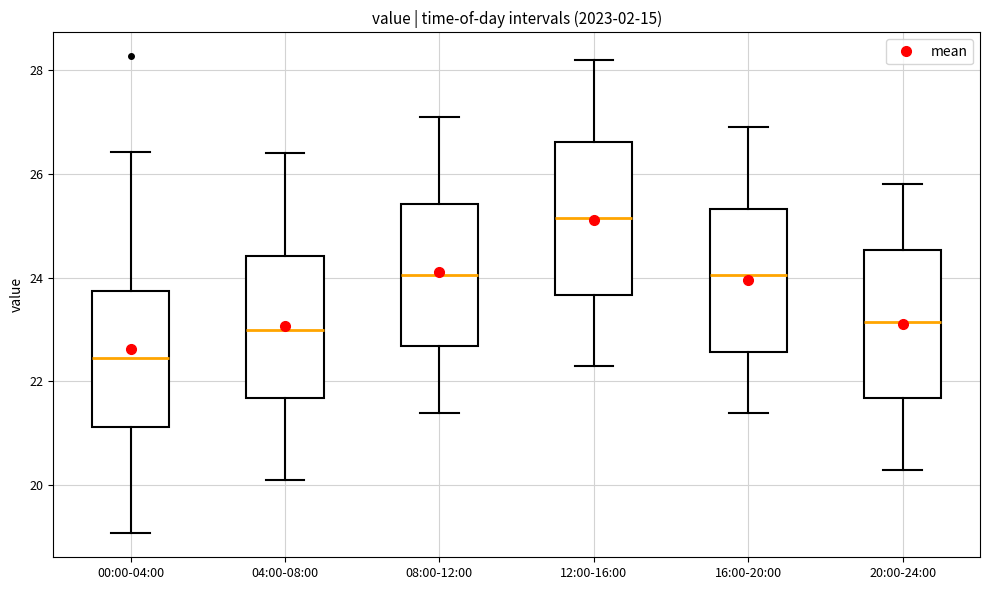

Reading left to right, transcribe this box plot: for each box, give where its median line is, the range the box spans, and where its two whiskers end, as read against the y-axis. The values are not printed on the chart, so give them approximately, as read against the axis.

00:00-04:00: median 22.4, box 21.2 to 23.8, whiskers 19.0 to 26.4
04:00-08:00: median 23.0, box 21.6 to 24.4, whiskers 20.2 to 26.4
08:00-12:00: median 24.0, box 22.6 to 25.4, whiskers 21.4 to 27.2
12:00-16:00: median 25.2, box 23.6 to 26.6, whiskers 22.4 to 28.2
16:00-20:00: median 24.0, box 22.6 to 25.4, whiskers 21.4 to 27.0
20:00-24:00: median 23.2, box 21.6 to 24.6, whiskers 20.4 to 25.8